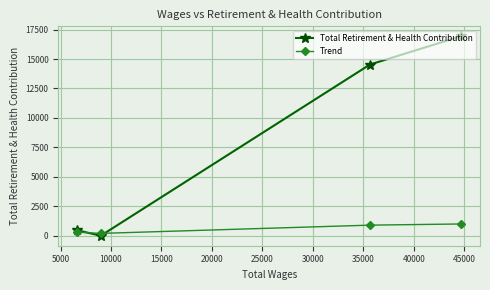

What is the maximum value for Trend?

1000